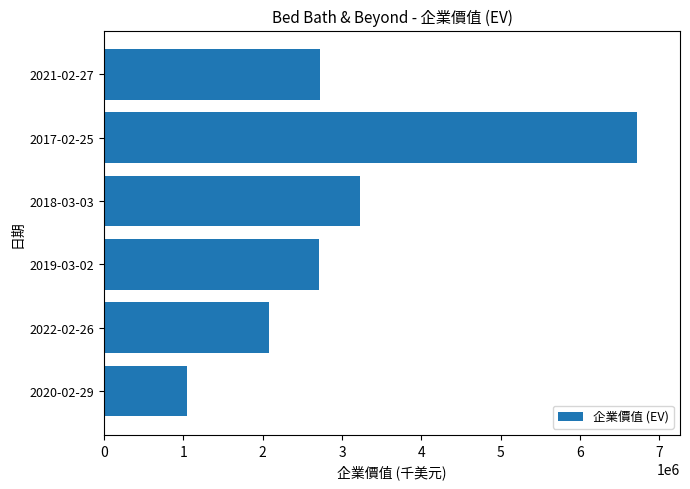

Between 2018-03-03 and 2022-02-26, which is larger?

2018-03-03